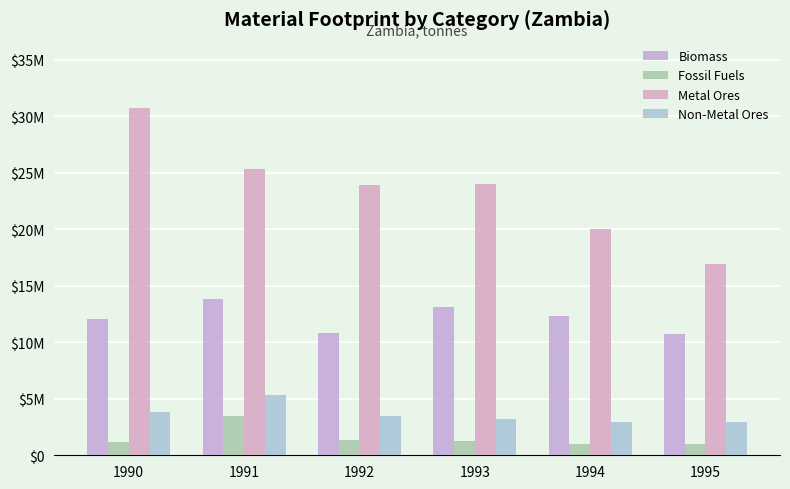

List the series in order of their peak value, lowest first.

Fossil Fuels, Non-Metal Ores, Biomass, Metal Ores